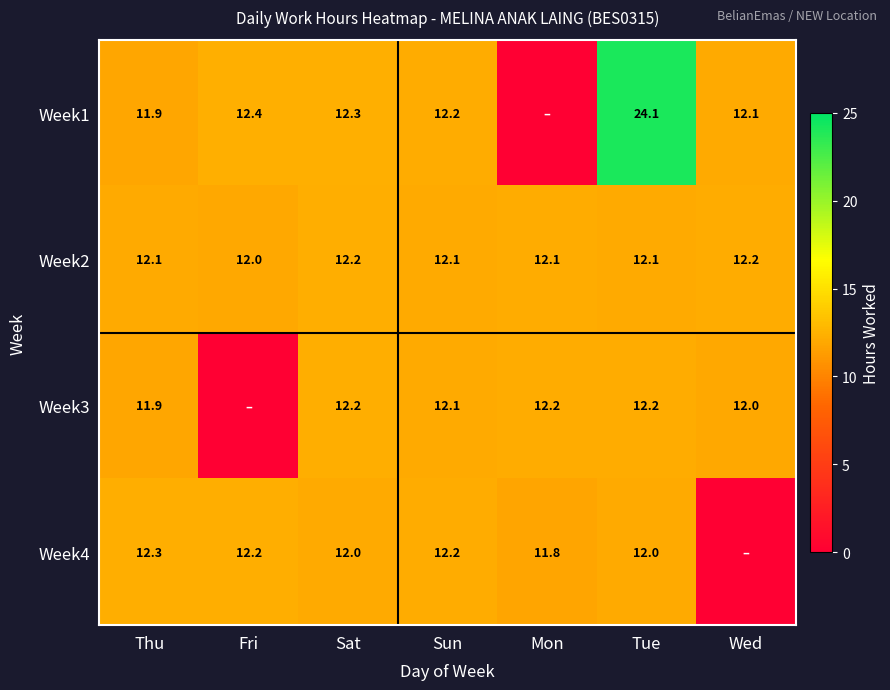

What is the difference between the Week1 values at Thu and Sat?

0.4